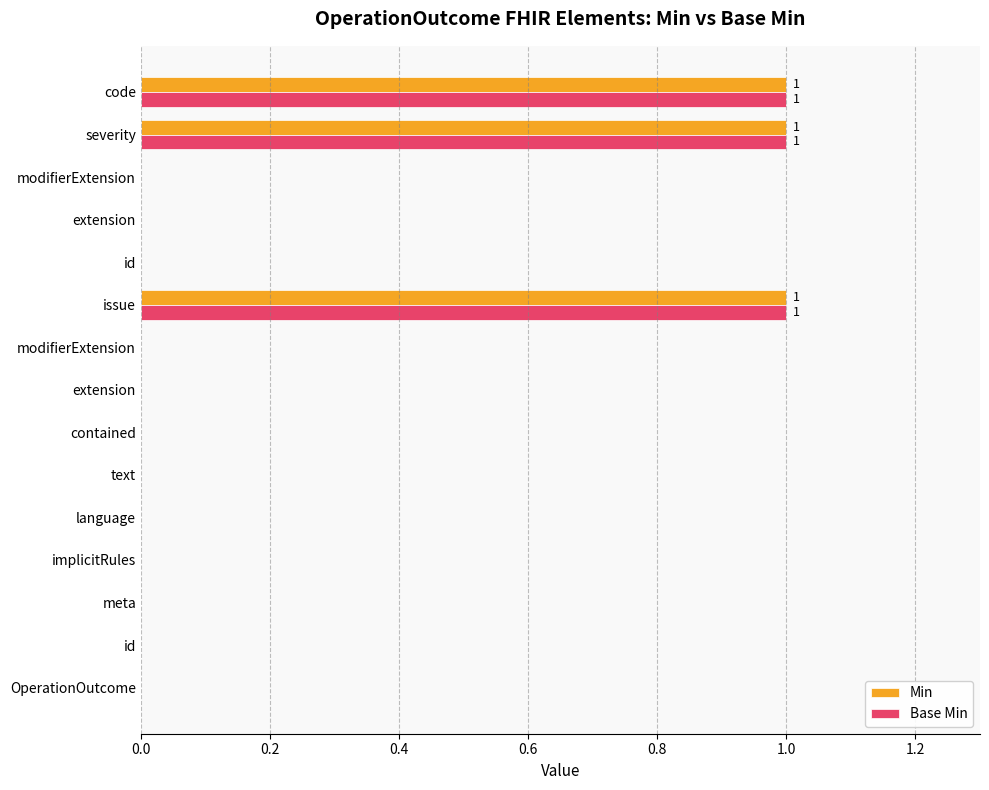

How many data points does each series have?

15